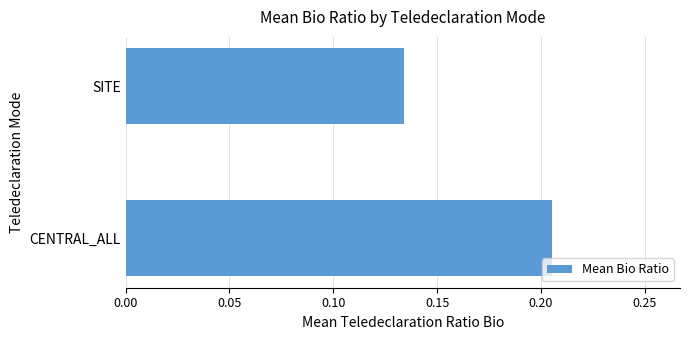

At which category does the chart reach its minimum across all series?

SITE